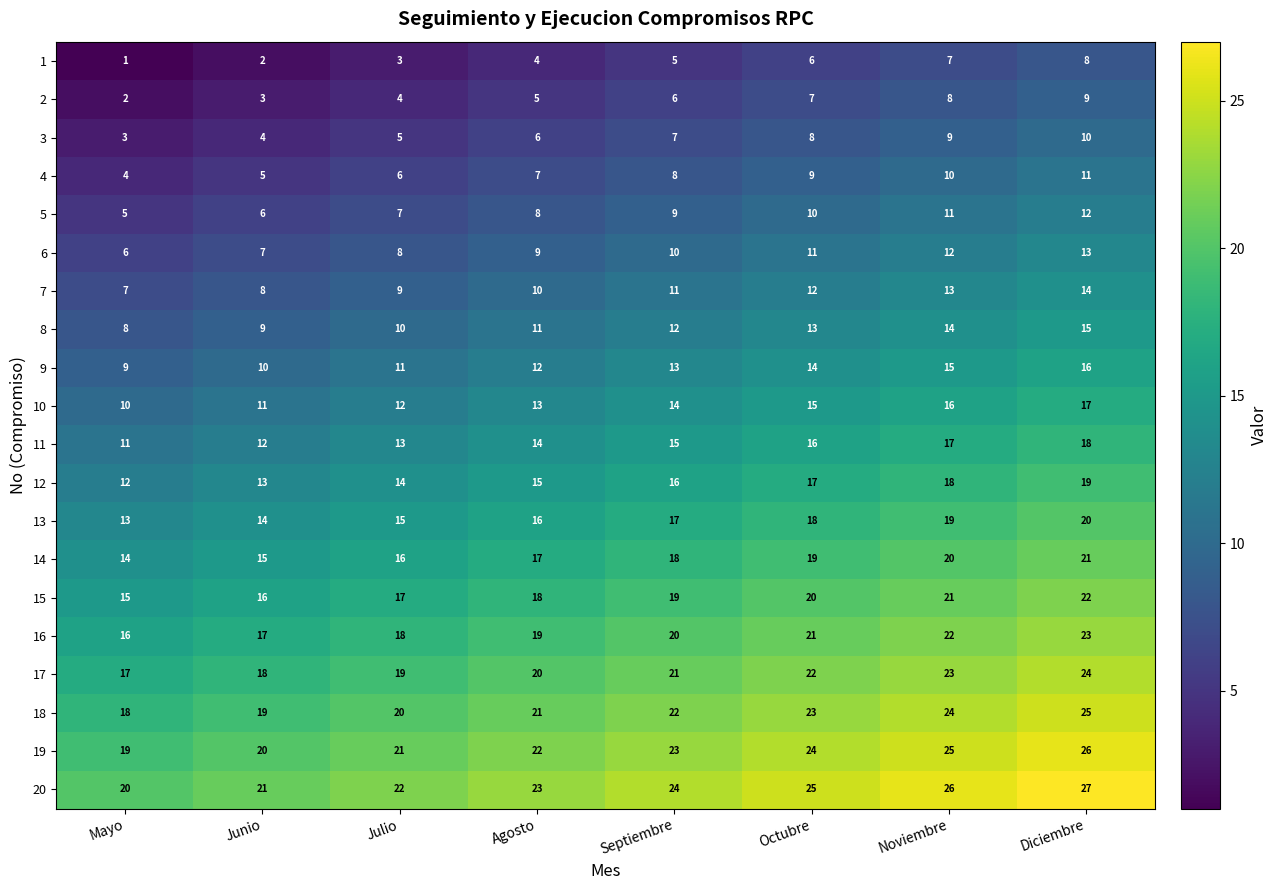

Which label corresponds to the smallest value in the chart?

Mayo